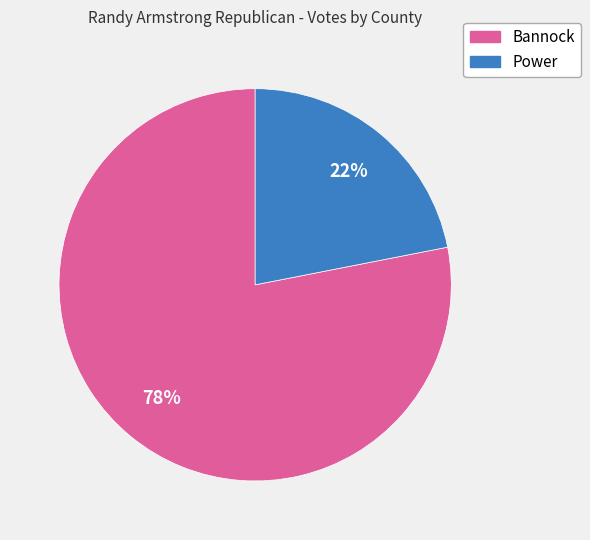

Is the sum of Bannock and Power greater than half?

Yes